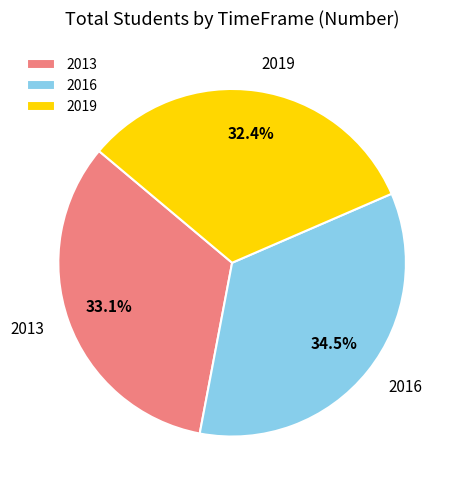

Approximately how many times larger is the value at 2019 compared to 2013?

1.0